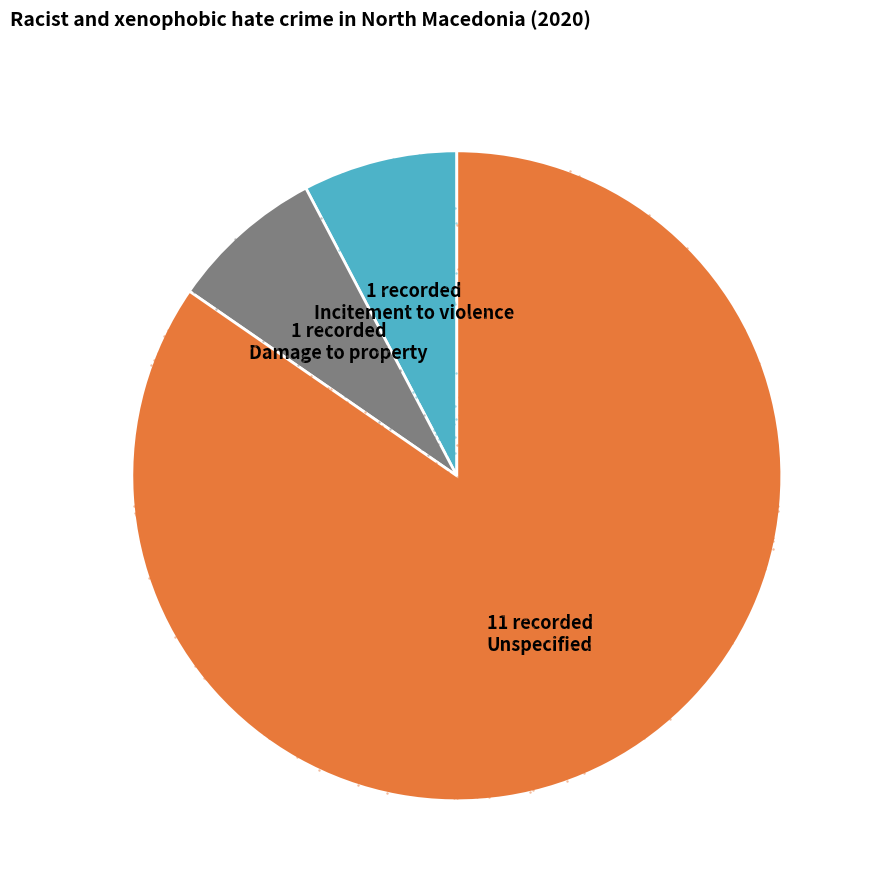

To the nearest percent, what is the average slice percentage?

33%